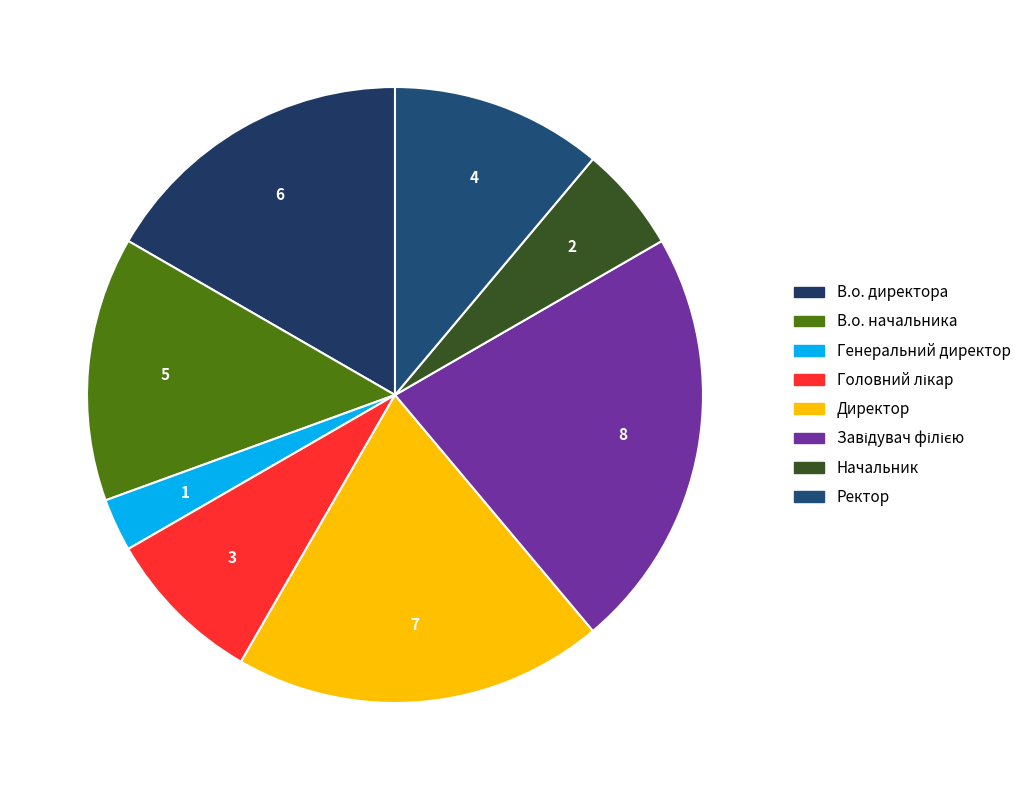

Is it true that В.о. директора is 17% of the pie?

True